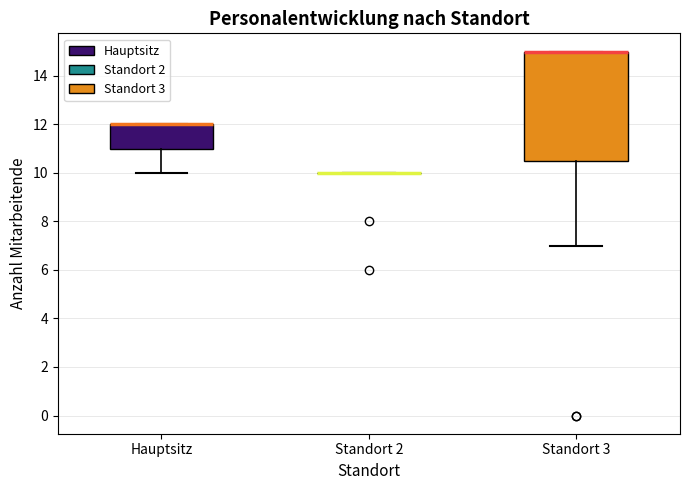

Reading left to right, read every box against the y-axis: the position of its median line, the range the box covers, and the ends of its whiskers. The values are not printed on the chart, so give them approximately, as read against the axis.

Hauptsitz: median 12.0 (drawn on the box's upper edge), box 11.0 to 12.0, whiskers 10.0 to 12.0
Standort 2: box collapsed to a line at 10.0, whiskers 10.0 to 10.0
Standort 3: median 15.0 (drawn on the box's upper edge), box 10.6 to 15.0, whiskers 7.0 to 15.0